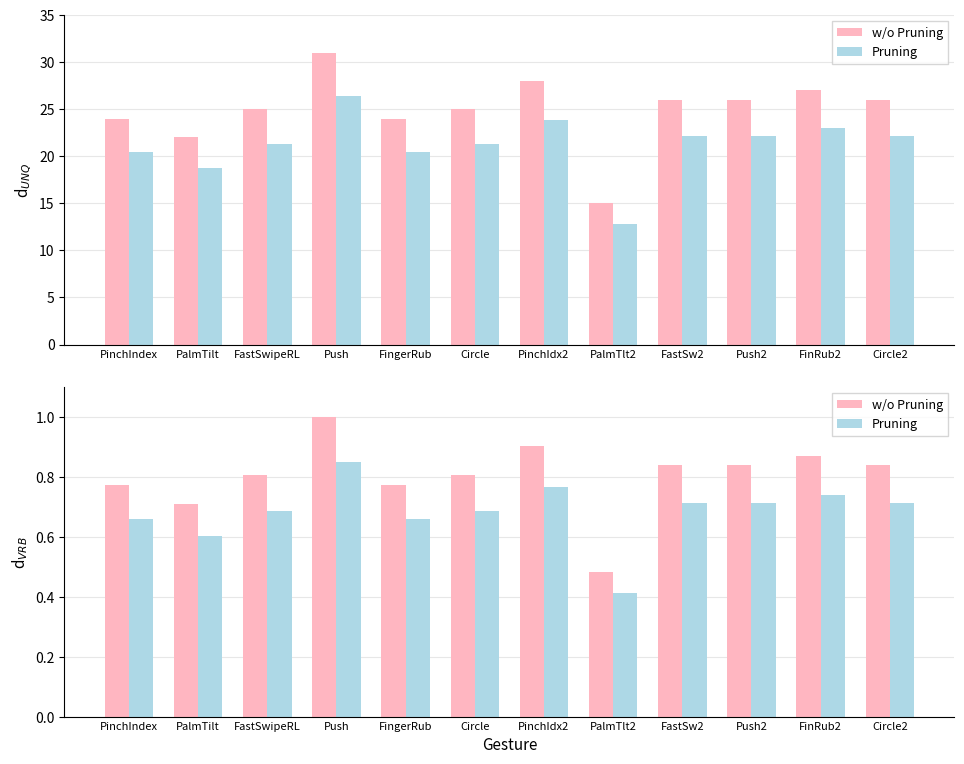

True or false: Pruning has a value of 0.7 at PinchIndex.

True